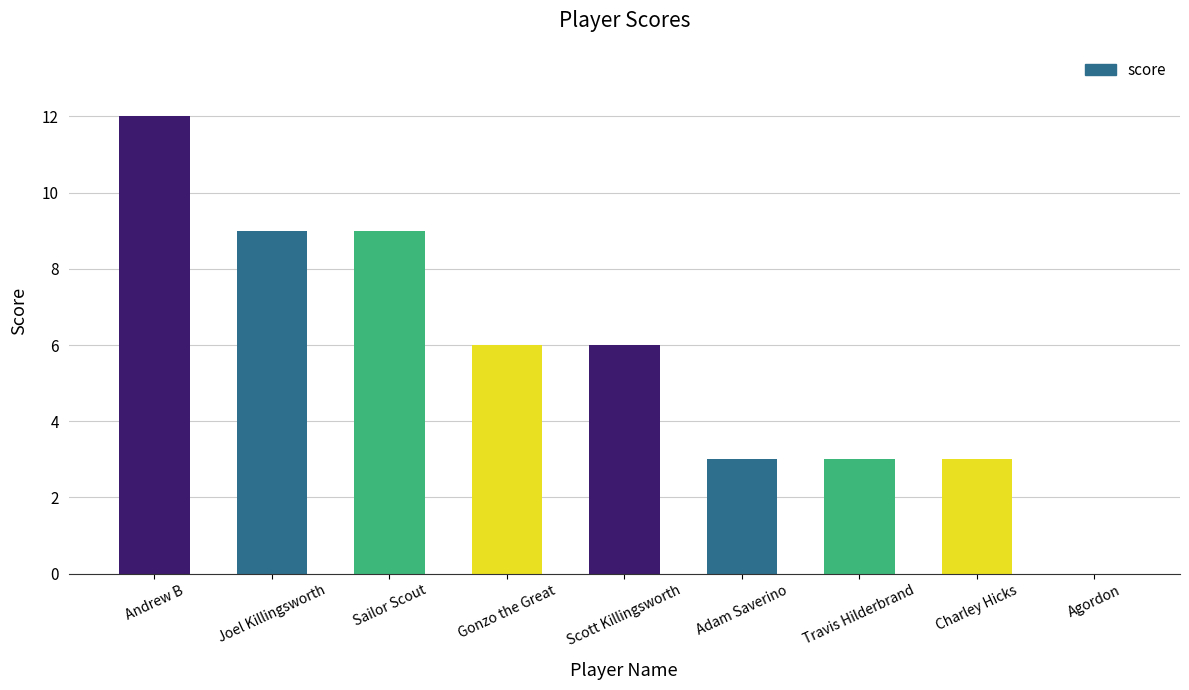

Read the value at Gonzo the Great, to the nearest 10.

10